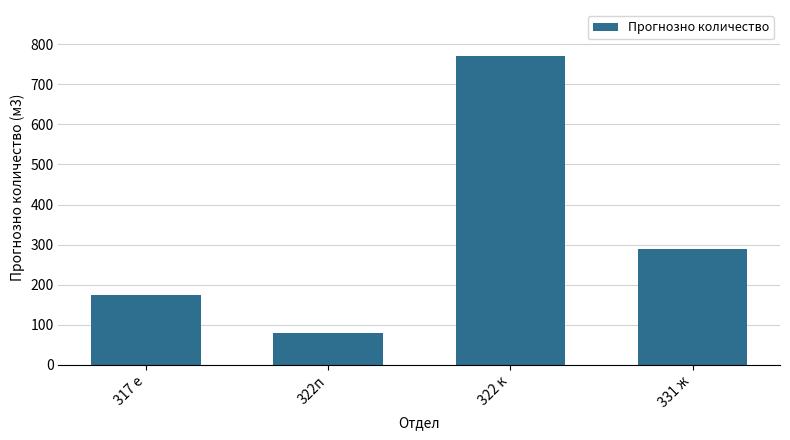

How many distinct data groups are displayed?

1